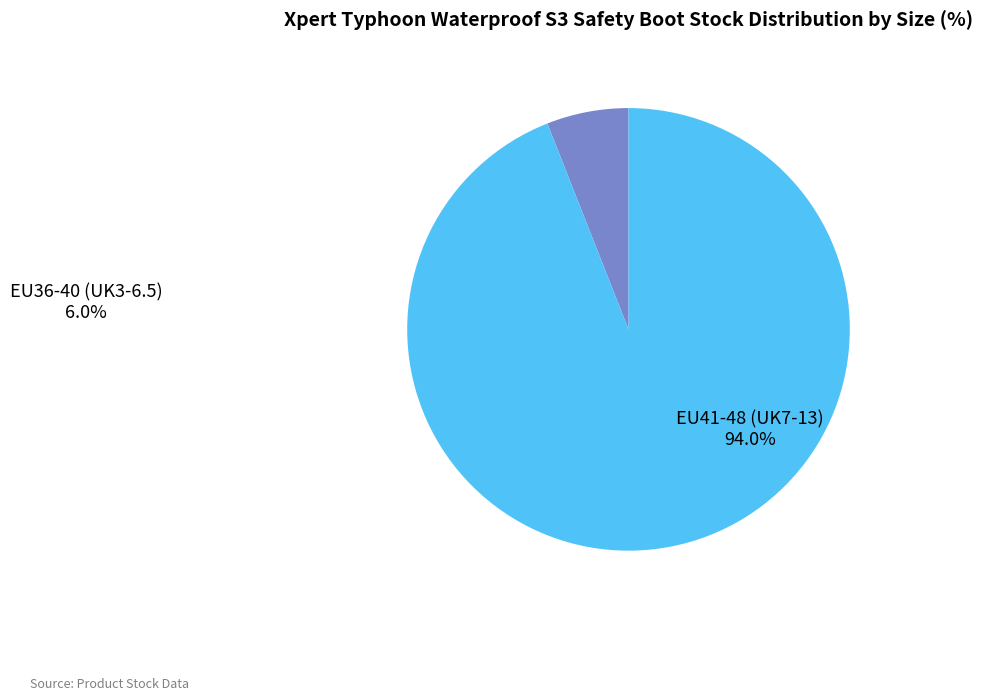

How many slices are in this pie chart?

2